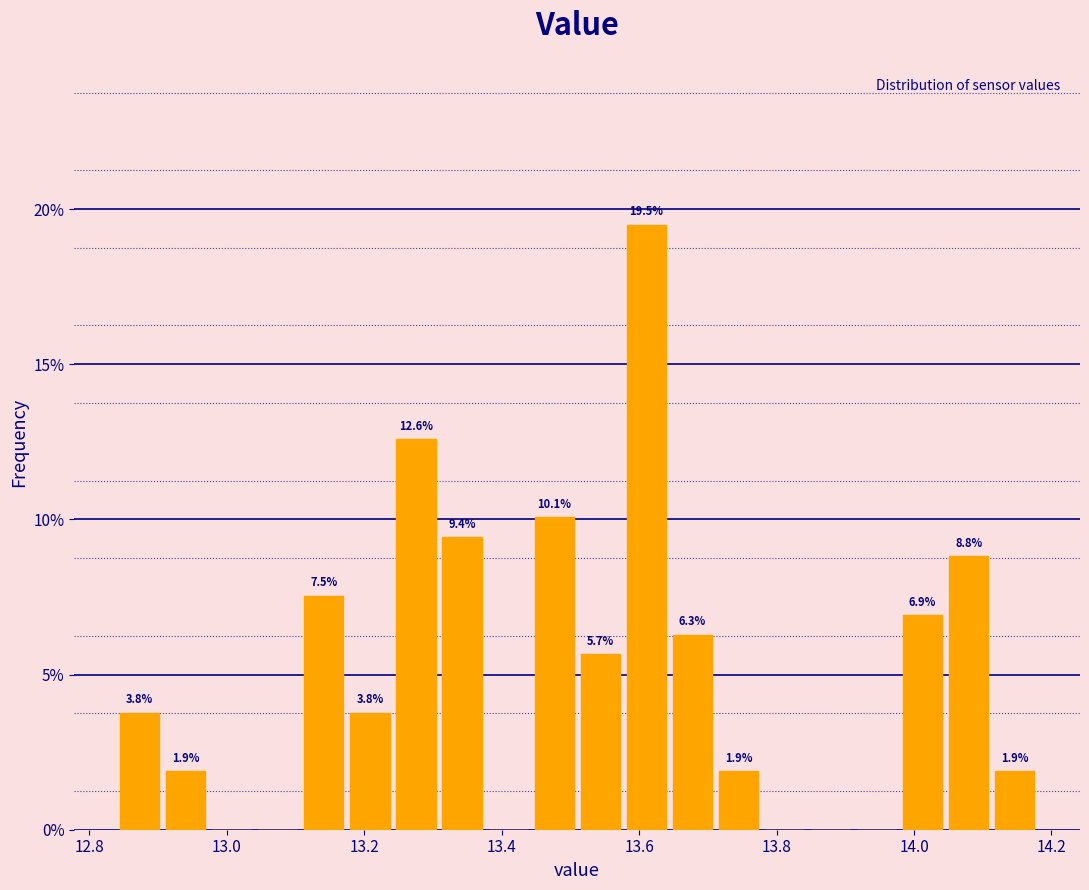

Read against the x-axis, roughly where is the centre of the tallest bar?

13.62